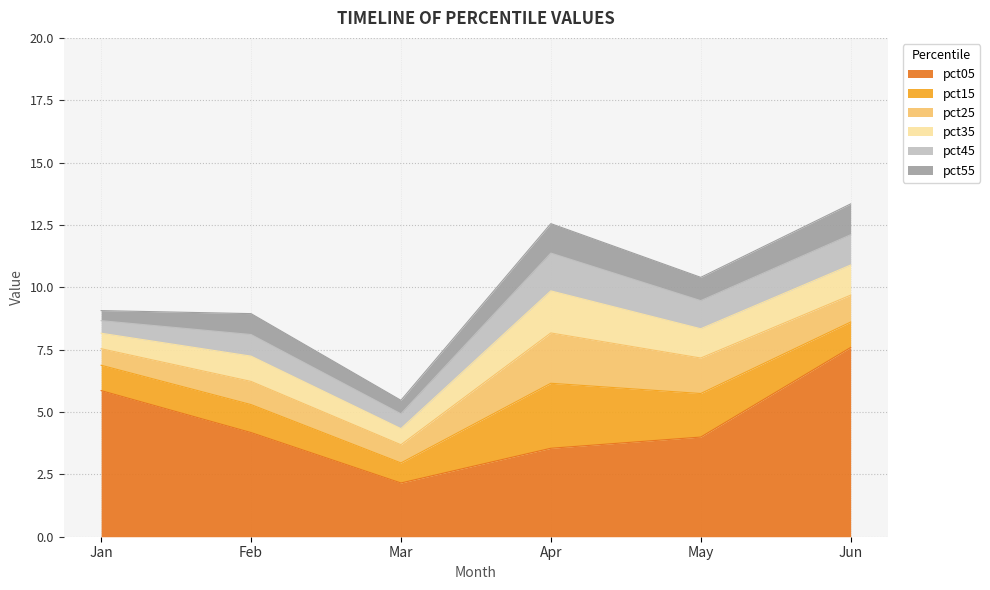

Where do pct15 and pct25 first cross each other?

May and Jun